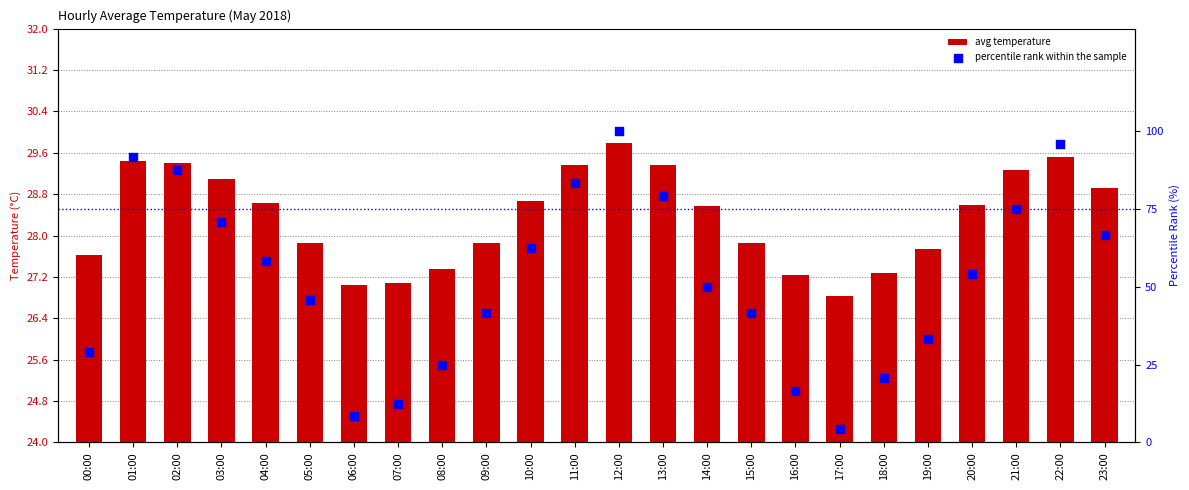

Which series has the largest total across all categories?

percentile rank within the sample